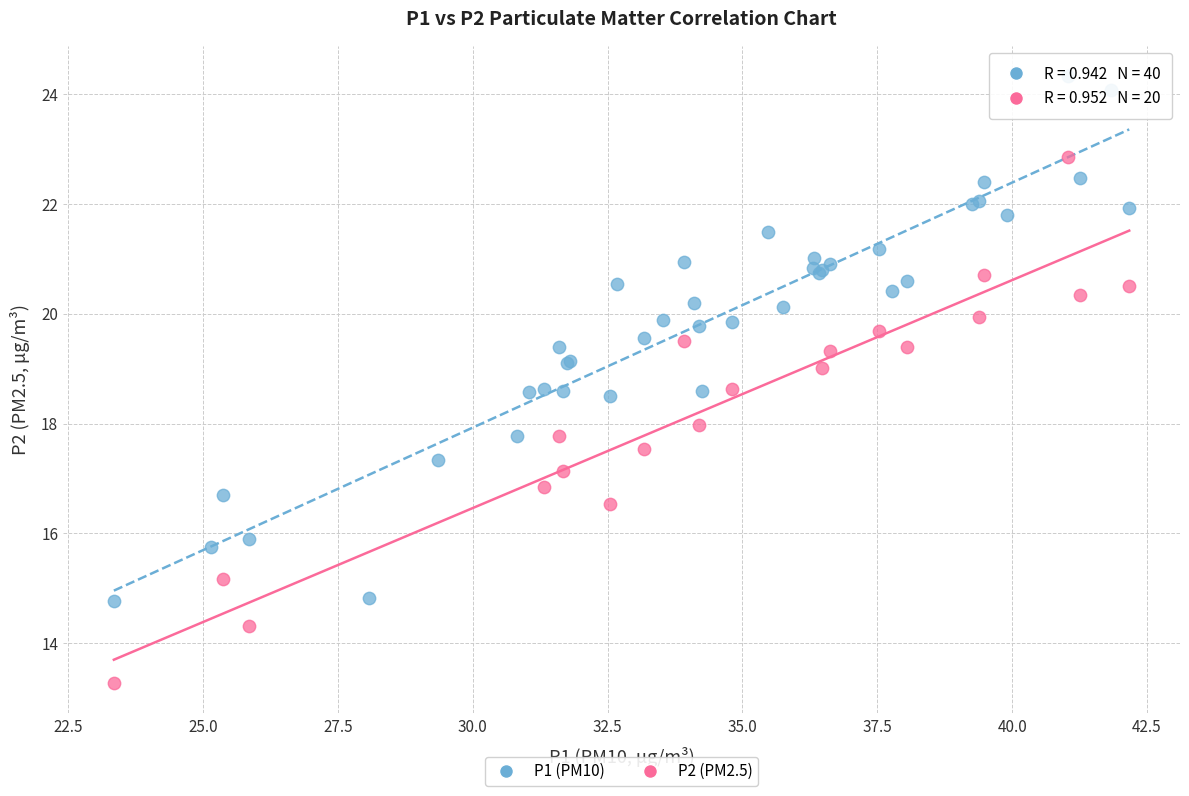

Which series reaches the maximum Y coordinate?

P1 (PM10)